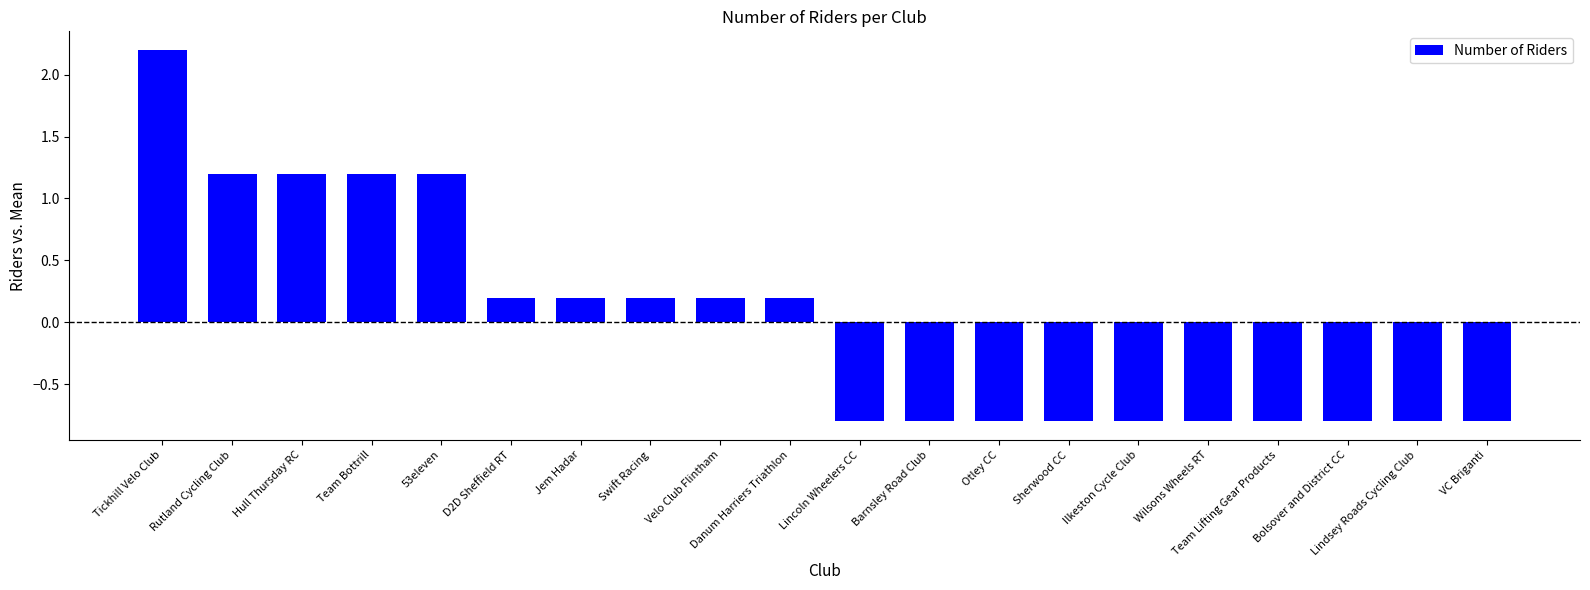

What value does the data have at Hull Thursday RC?

1.2